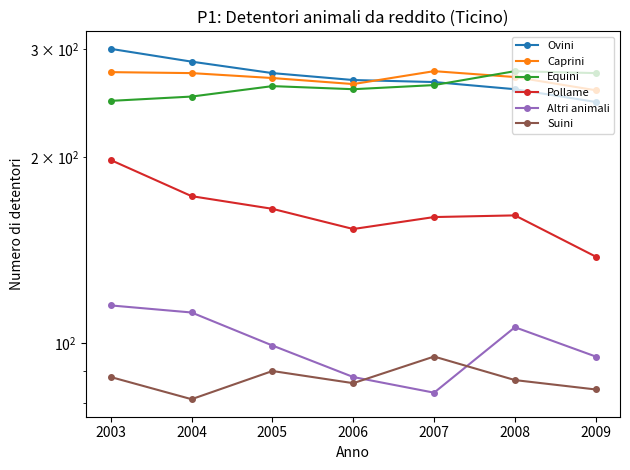

Is it true that Caprini equals 446 at 2007?

False